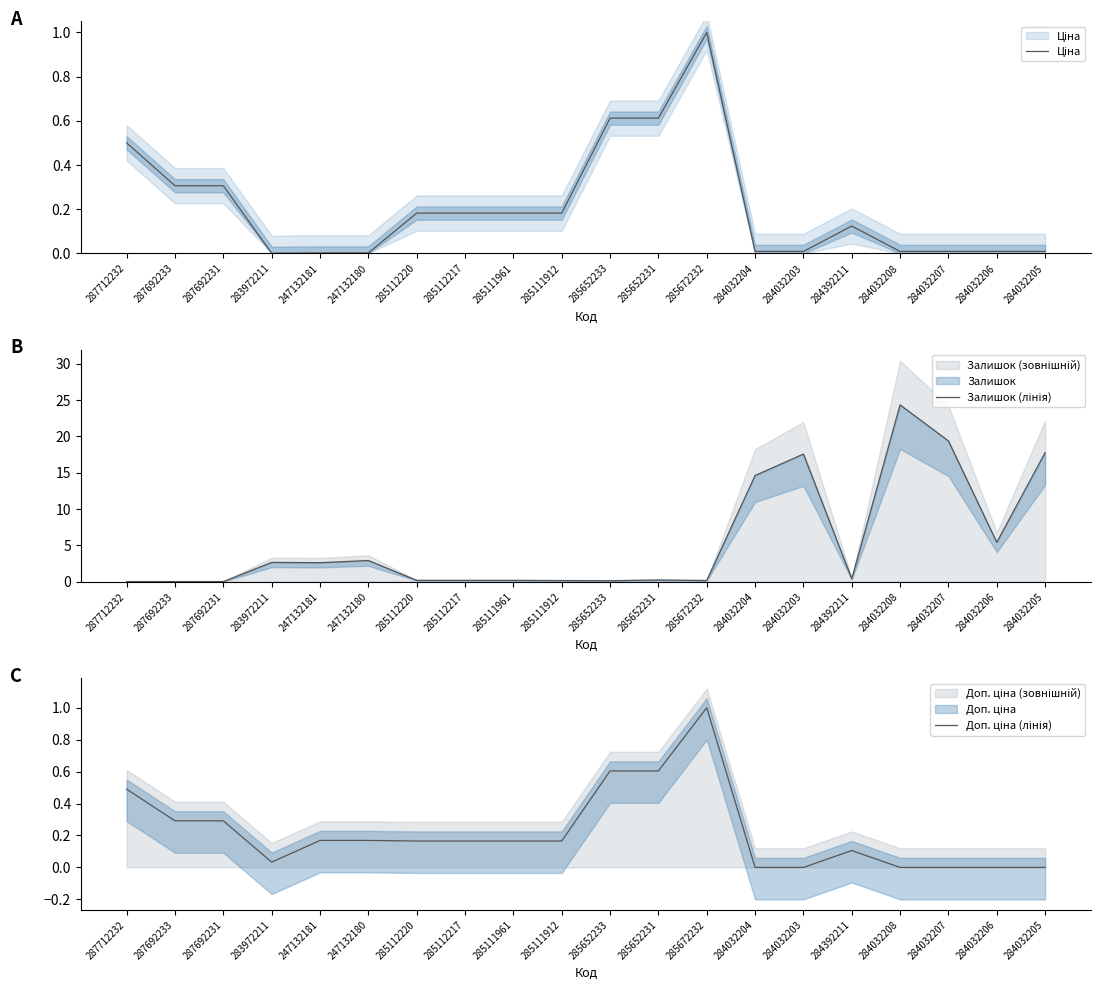

Where is the first local minimum for Залишок (лінія)?

247132181